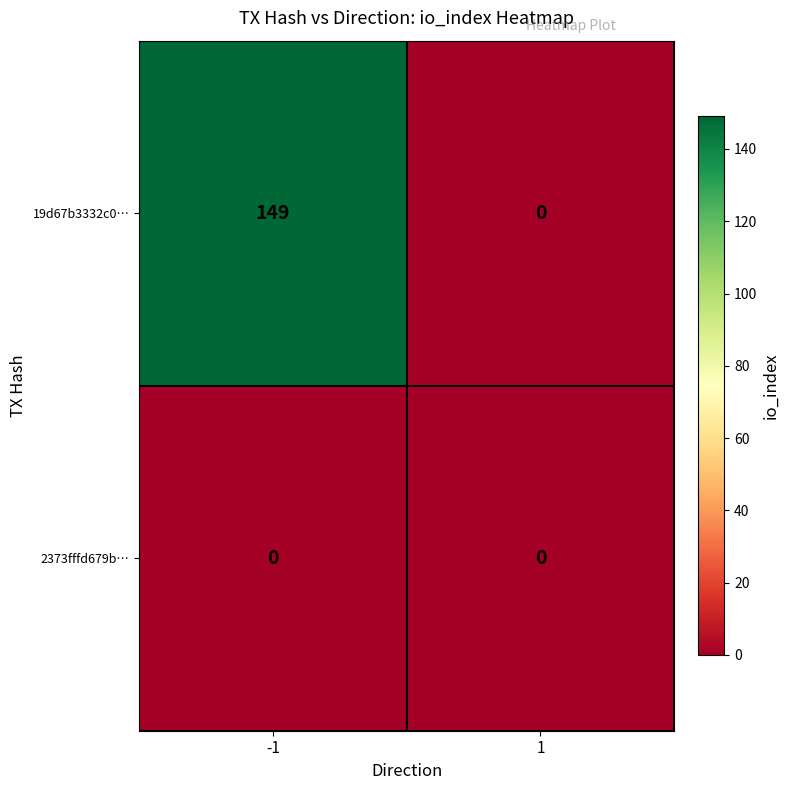

Rank the categories by 19d67b3332c0… value from highest to lowest.

-1, 1